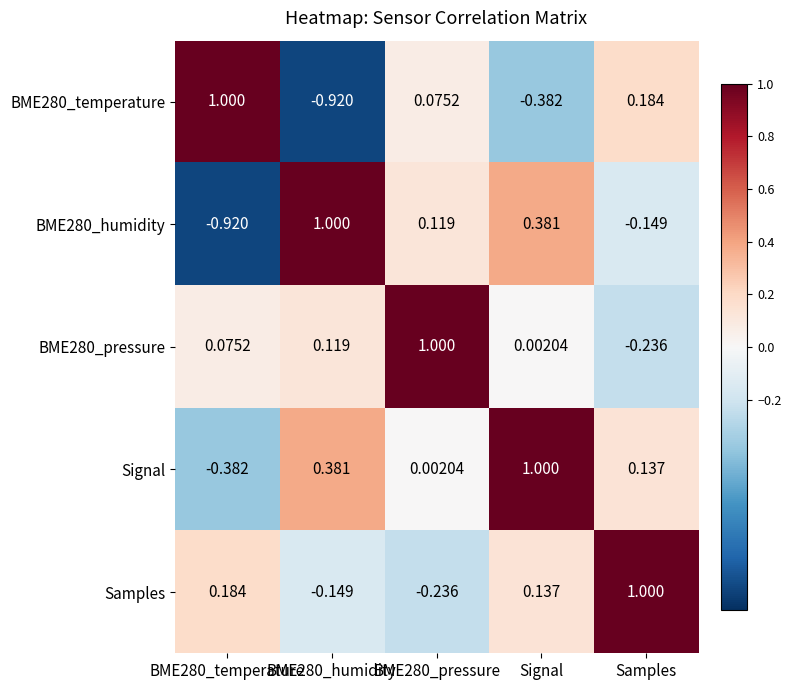

At how many categories does at least one series exceed 0?

5